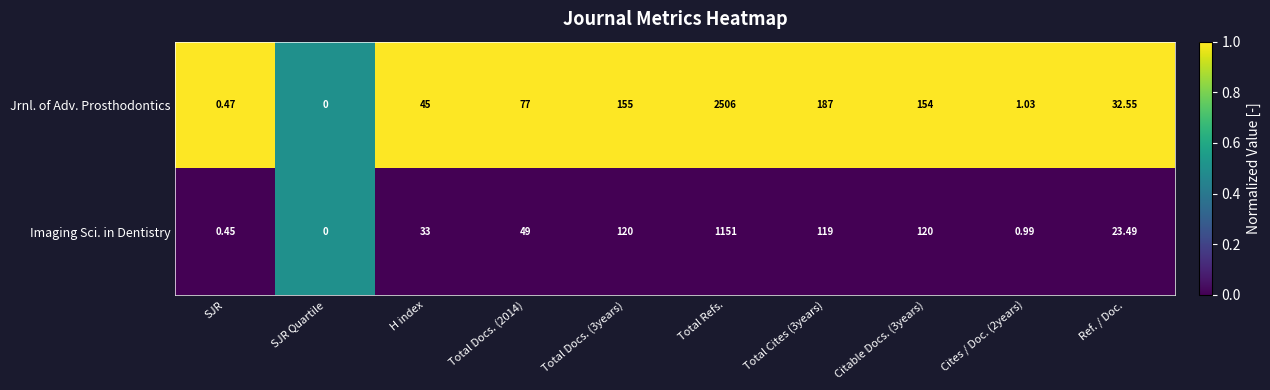

At which label does Imaging Sci. in Dentistry reach its peak?

Total Refs.